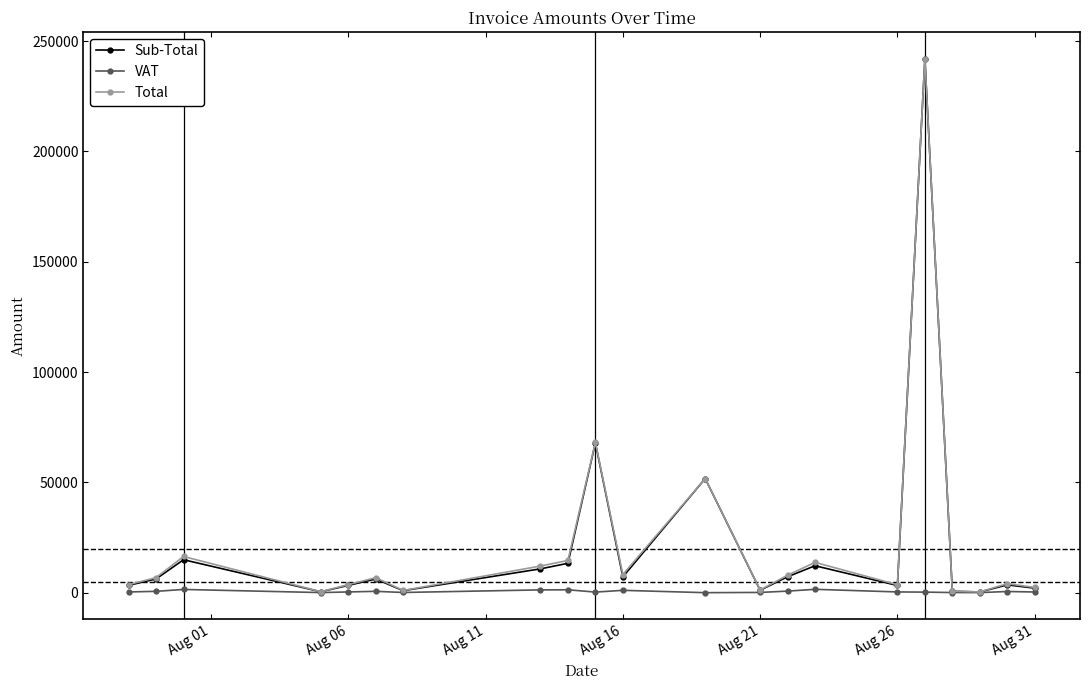

True or false: Total has more than 1 interior local peaks.

True